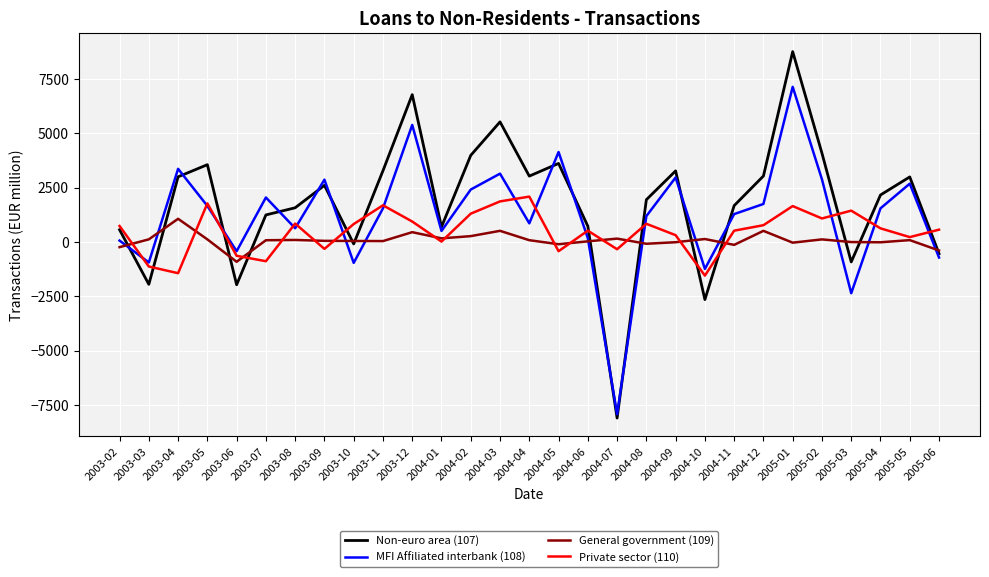

True or false: MFI Affiliated interbank (108) has more than 1 points higher than both neighbors.

True